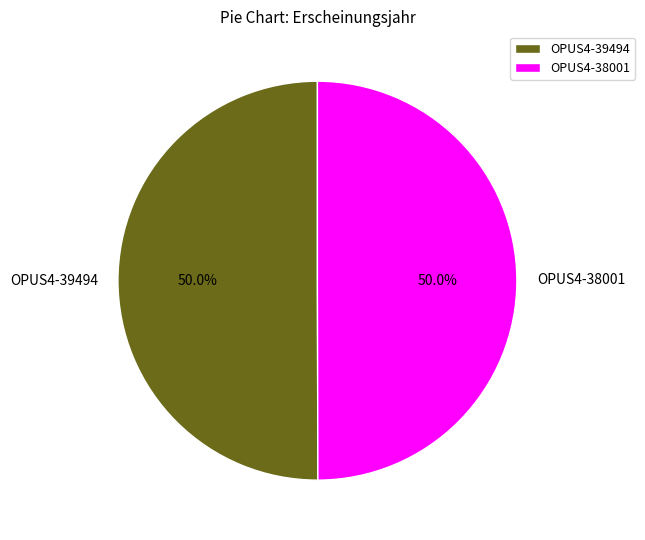

How much of the chart is everything except OPUS4-39494?

50.0%